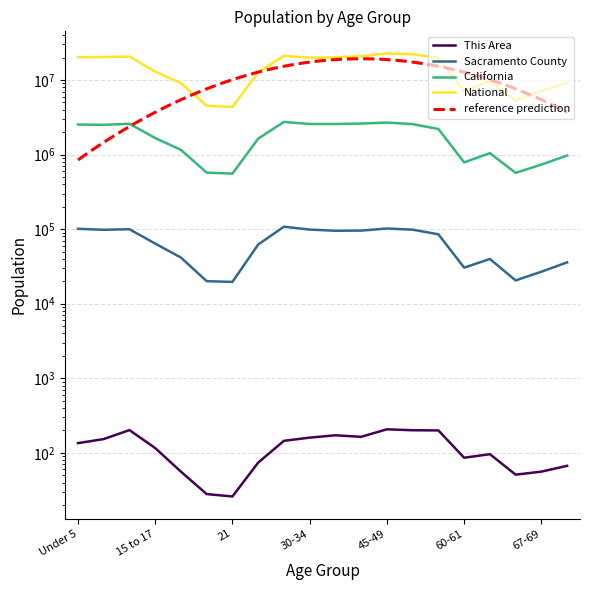

Where does the Sacramento County series first go above 85332?

Under 5